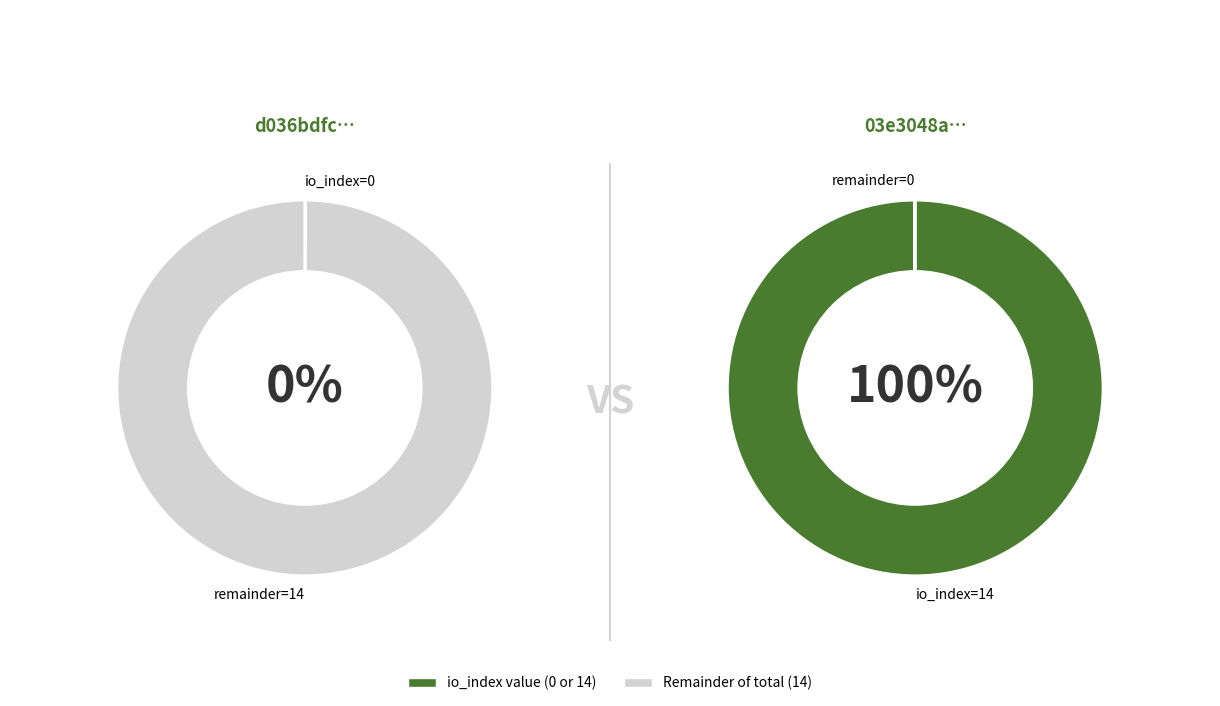

Do io_index_14 and io_index_0 together represent more than half of the pie?

Yes